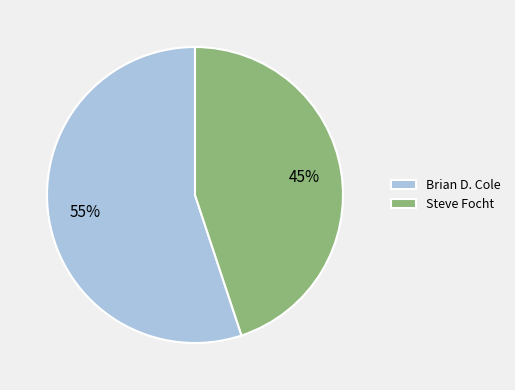

To the nearest percent, what portion does Brian D. Cole represent?

55%